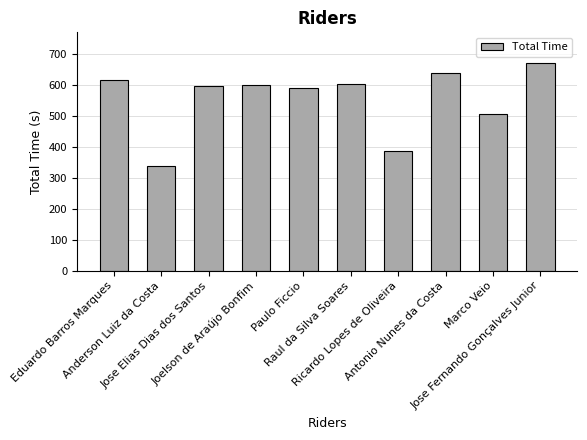

What is the label of the 1st bar from the right?

Jose Fernando Gonçalves Junior